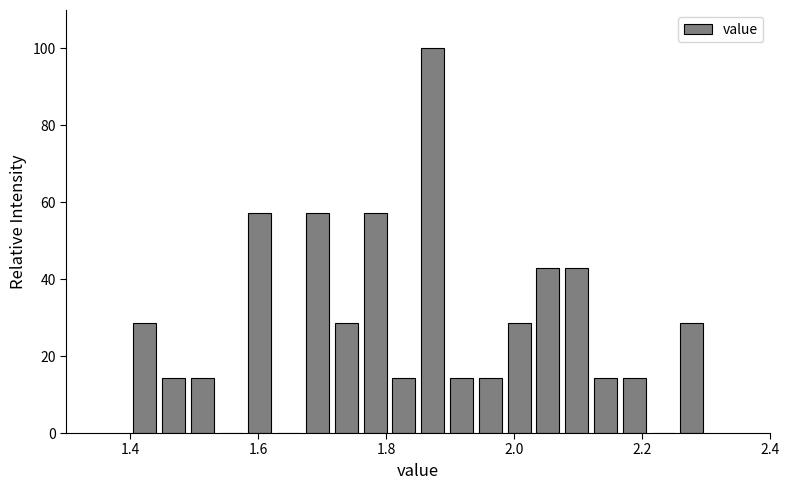

Around what value on the x-axis is the tallest bar? Give the approximate position of its centre, as read against the axis.

1.88